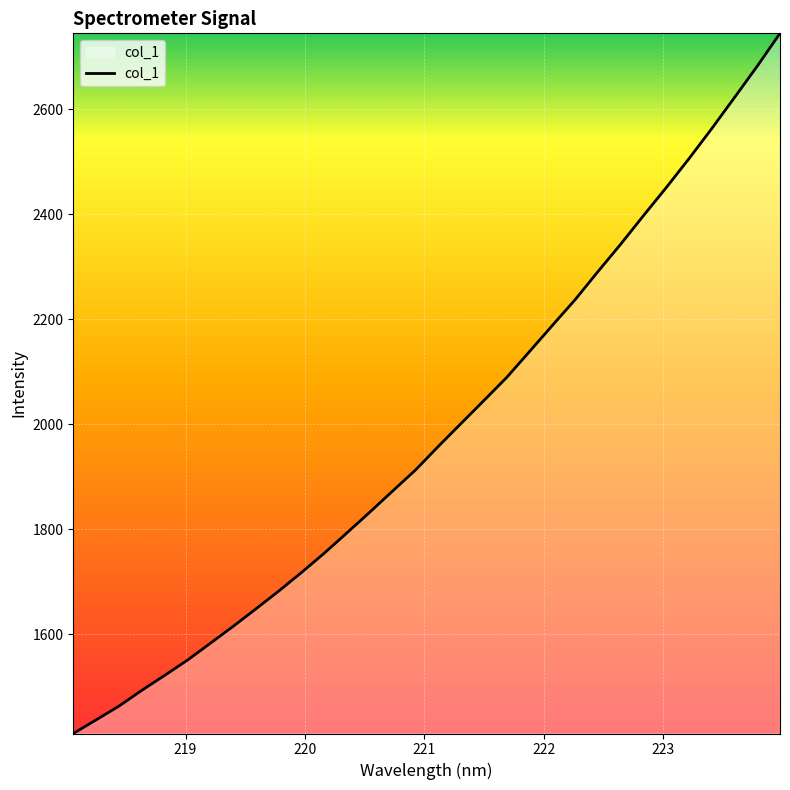

What is the greatest value displayed?

2744.1